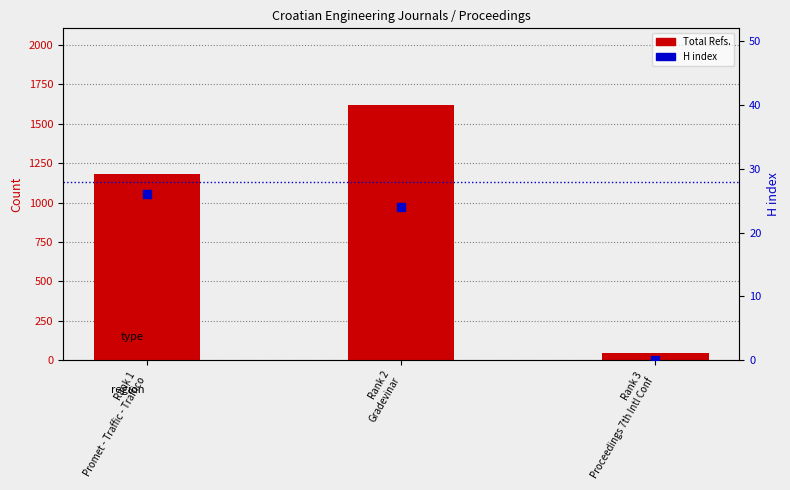

Which series reaches the maximum Y coordinate?

Total Refs.